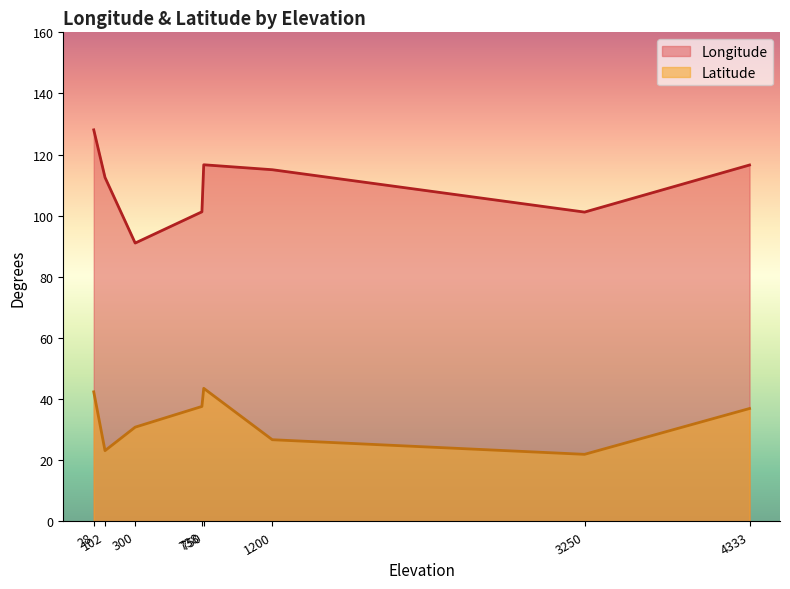

What is the spread (max minus min) of values at 102?

89.4